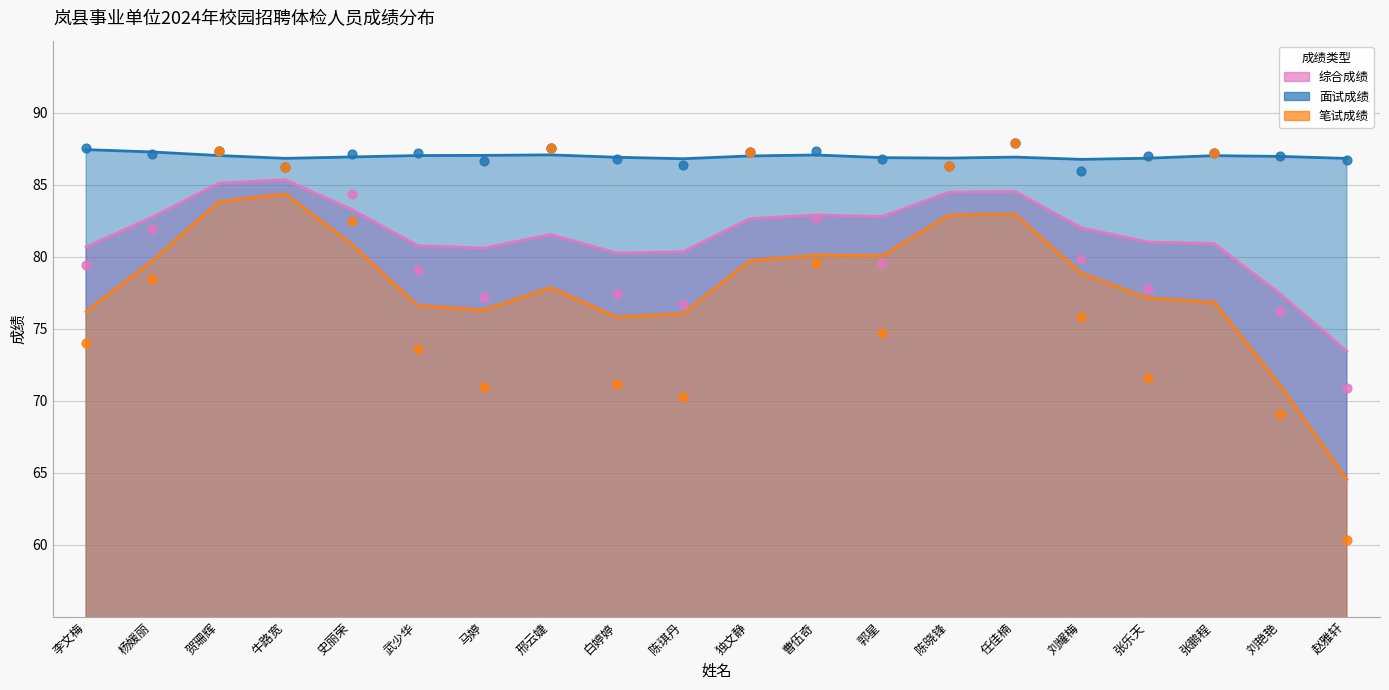

At which category is the sum across all series the highest?

任佳楠